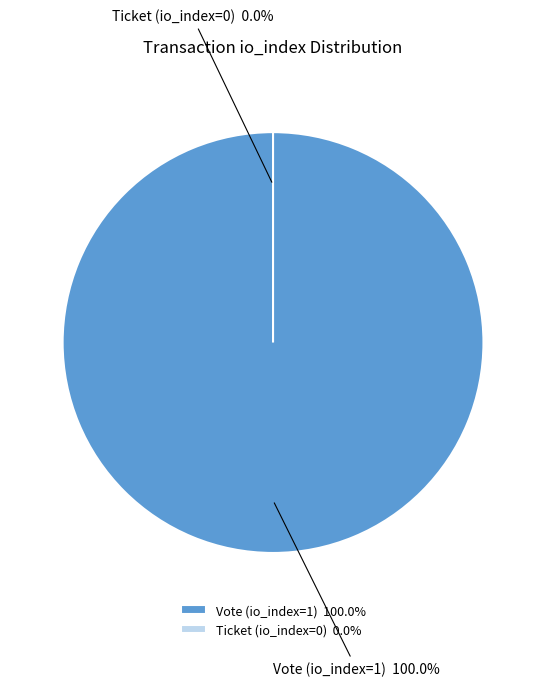

Do Ticket (io_index=0) and Vote (io_index=1) together represent more than half of the pie?

Yes